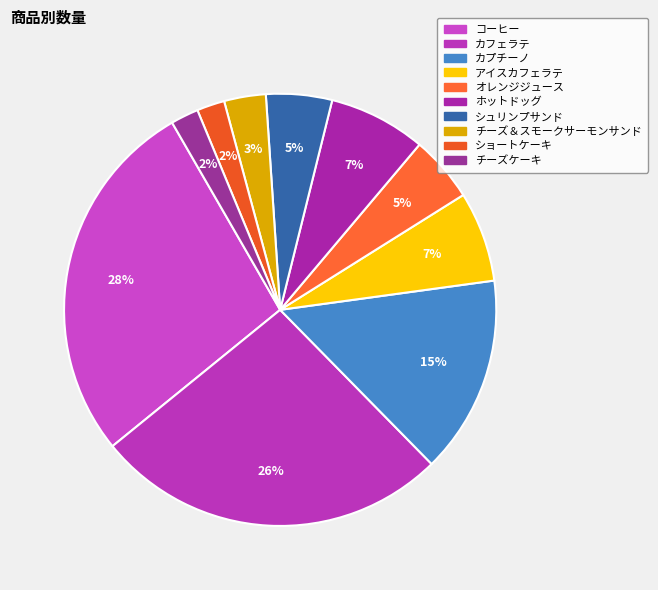

To the nearest percent, what is the difference between the largest and smallest slice percentages?

25%